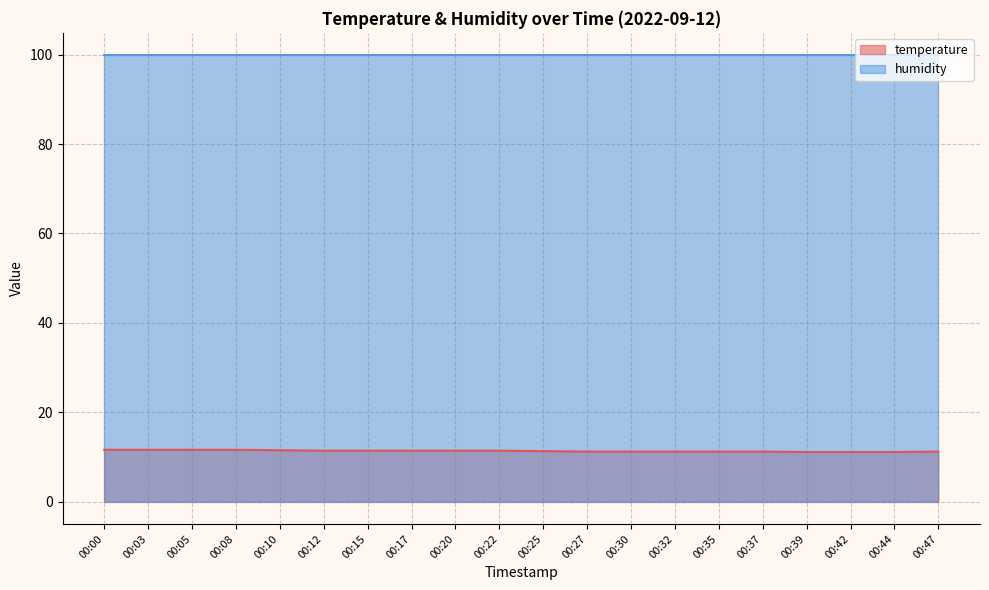

What is the difference between the maximum and minimum values?

0.5